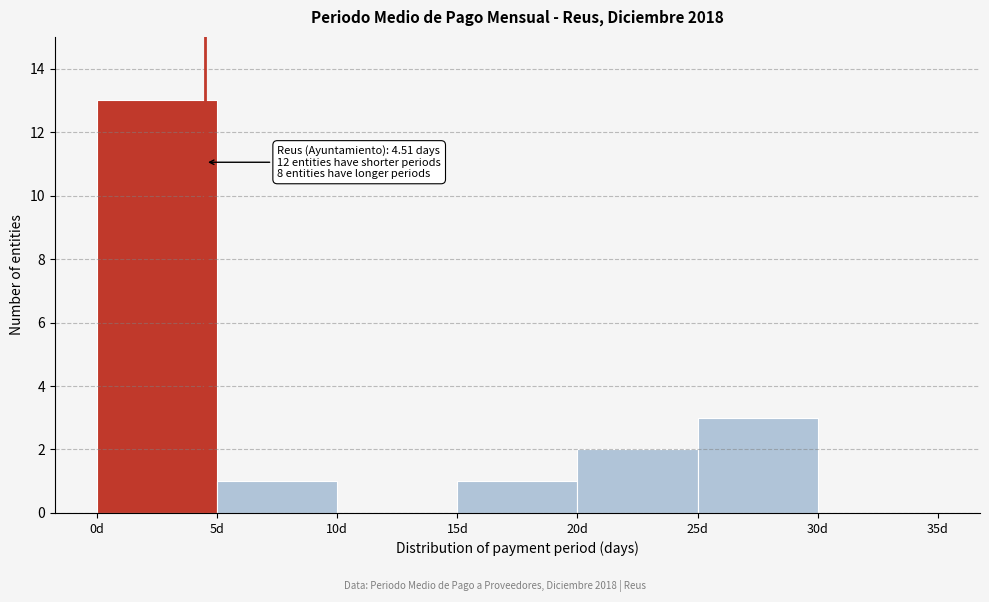

Which range on the x-axis has the tallest bar?

0 to 5